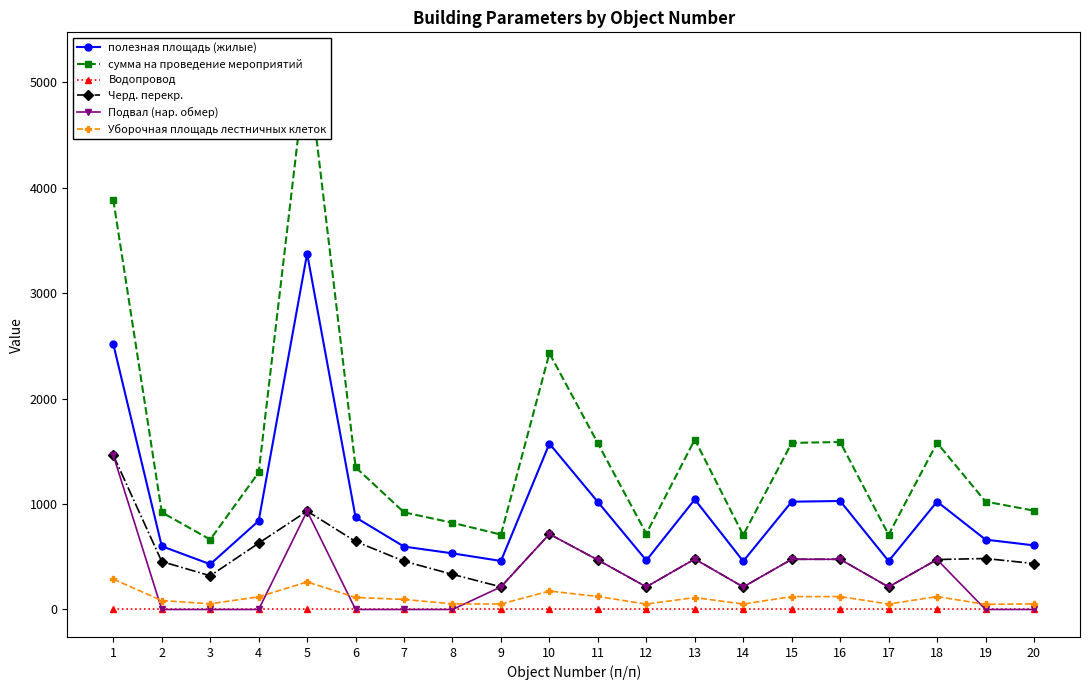

What is the value of the сумма на проведение мероприятий point at the 2nd from the left?

921.0